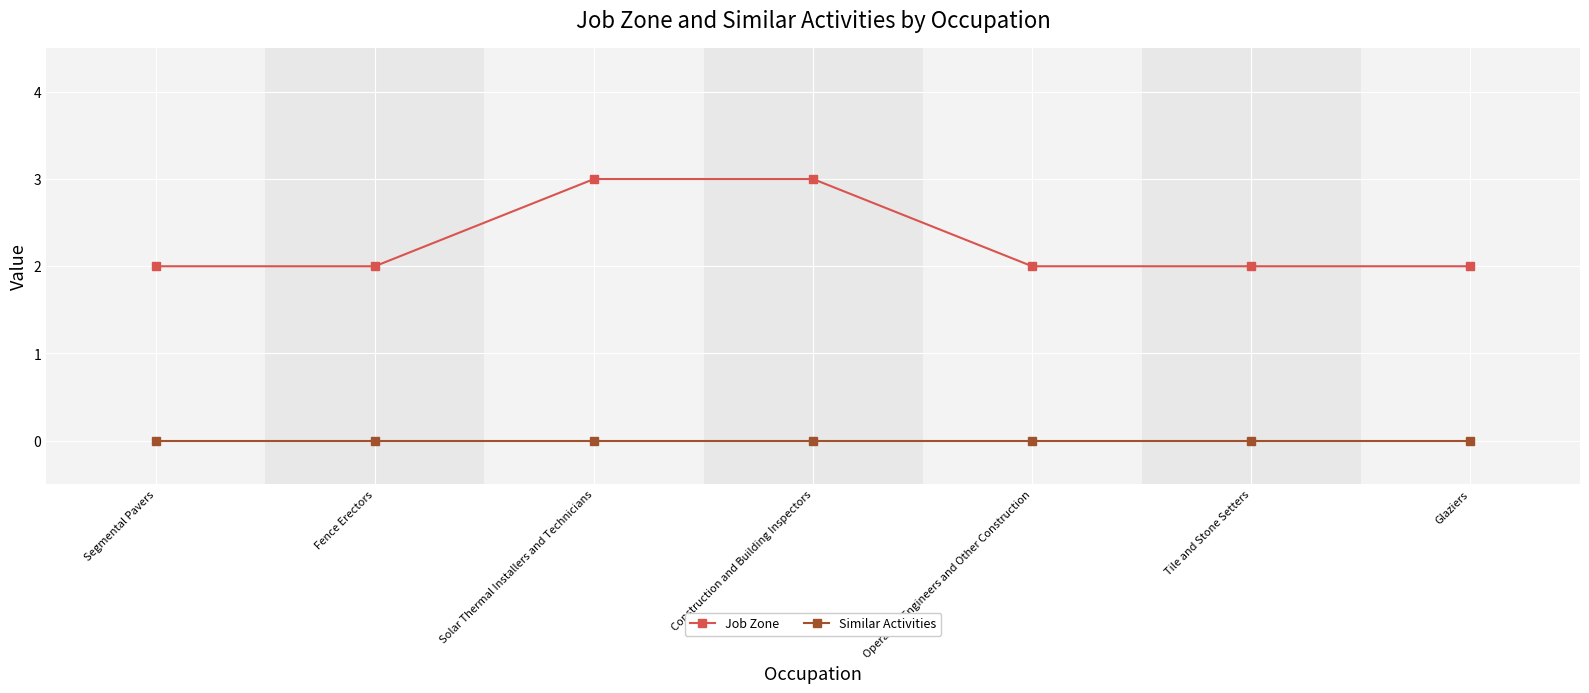

Which series has the largest range (max minus min)?

Job Zone